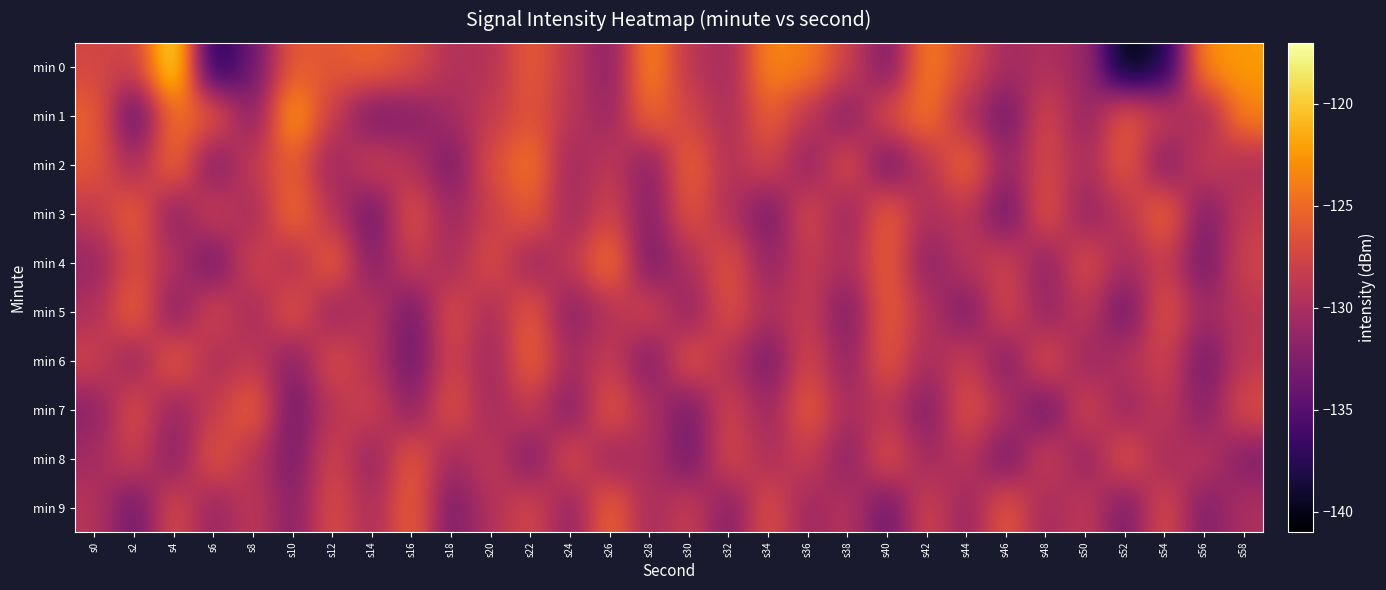

At which category is the sum across all series the highest?

s22